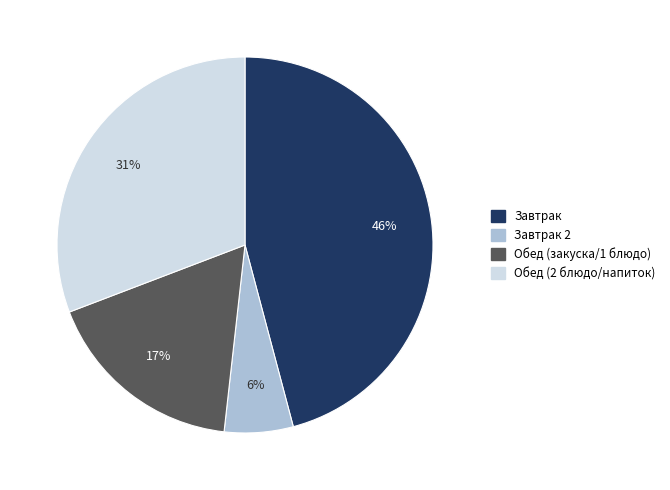

Is there any slice that represents more than half of the pie?

No